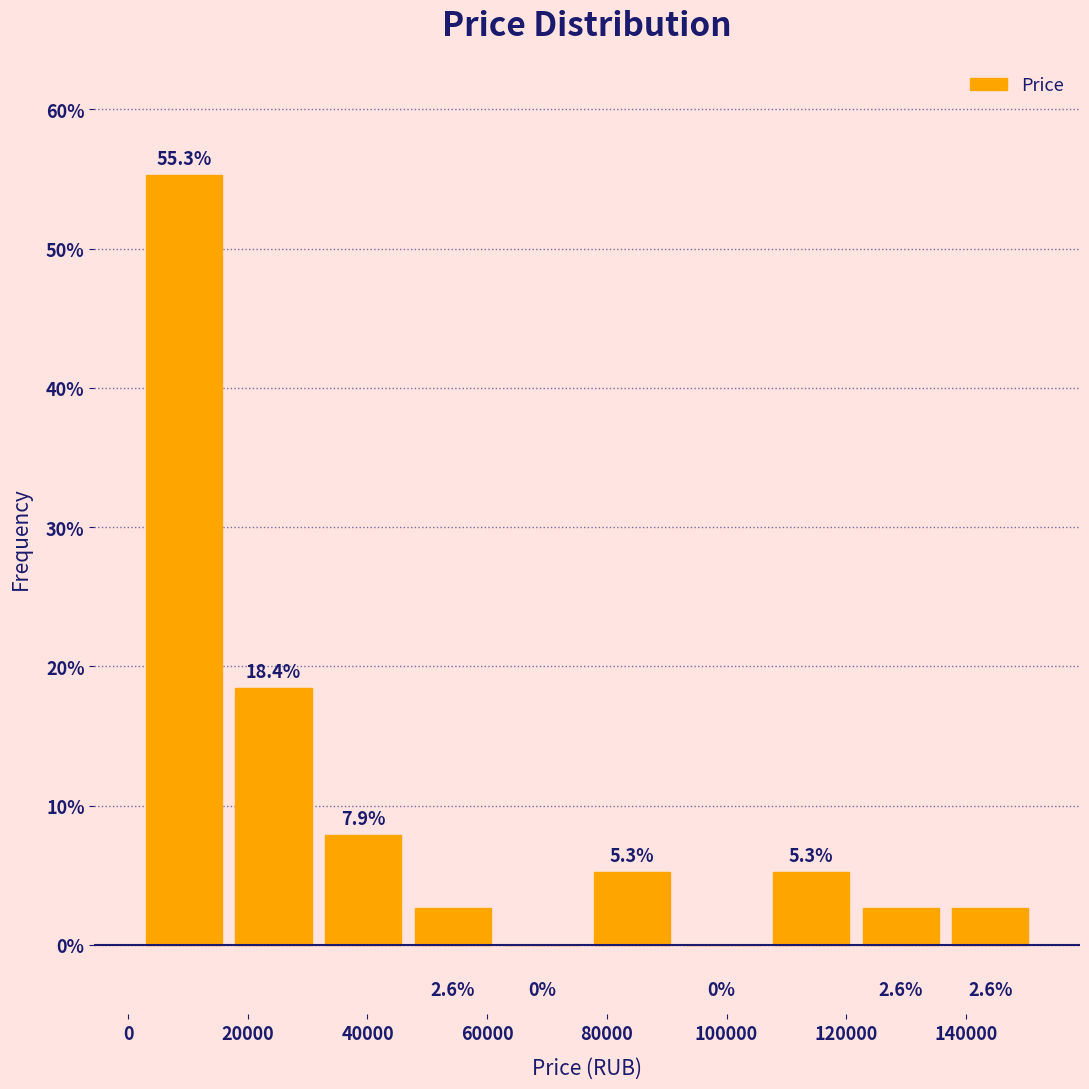

Over which range of the x-axis is the bar tallest?

2000 to 16000